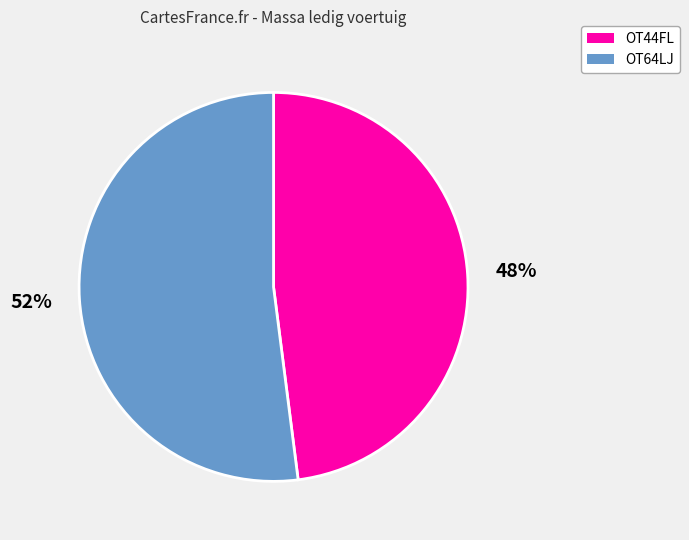

Which slice represents more than half of the pie?

OT64LJ